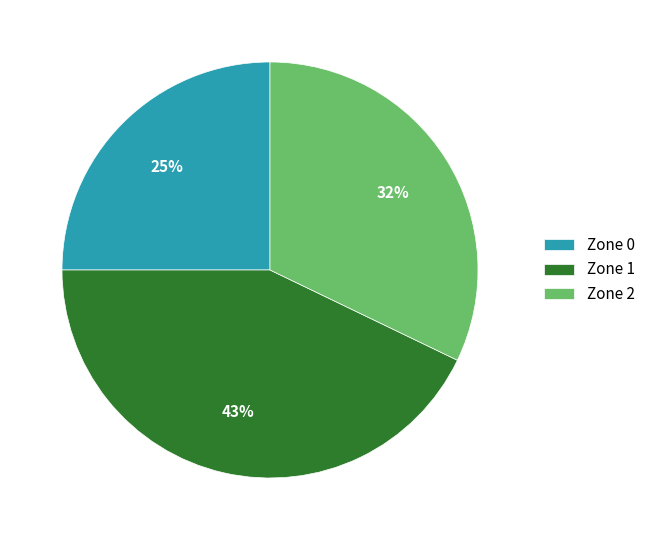

What percentage is the Zone 1 slice, to the nearest percent?

43%